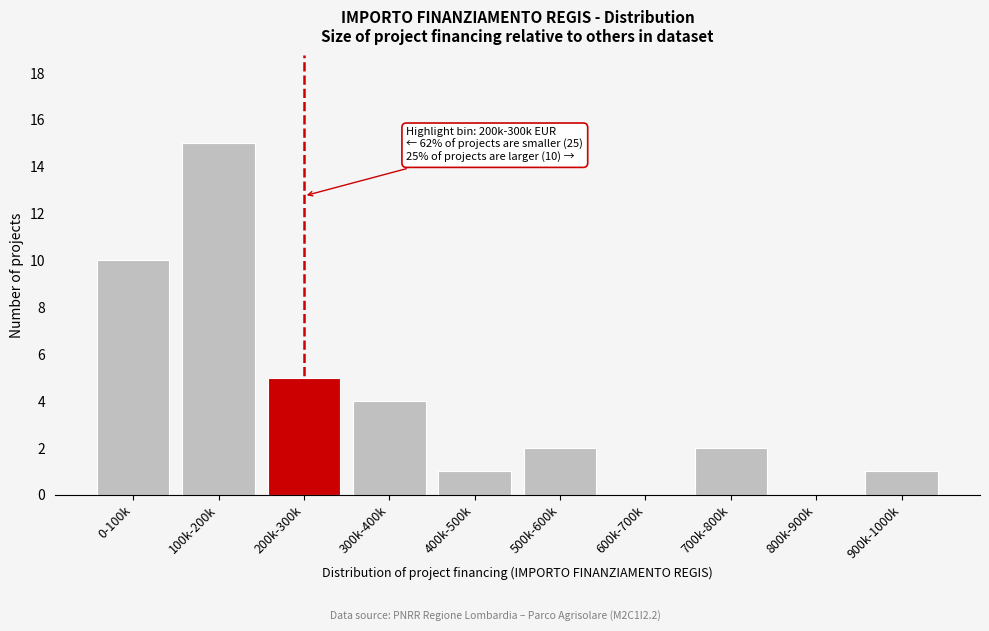

Reading left to right, transcribe all the data shown in this chart.

0-100k=10	100k-200k=15	200k-300k=5	300k-400k=4	400k-500k=1	500k-600k=2	600k-700k=0	700k-800k=2	800k-900k=0	900k-1000k=1